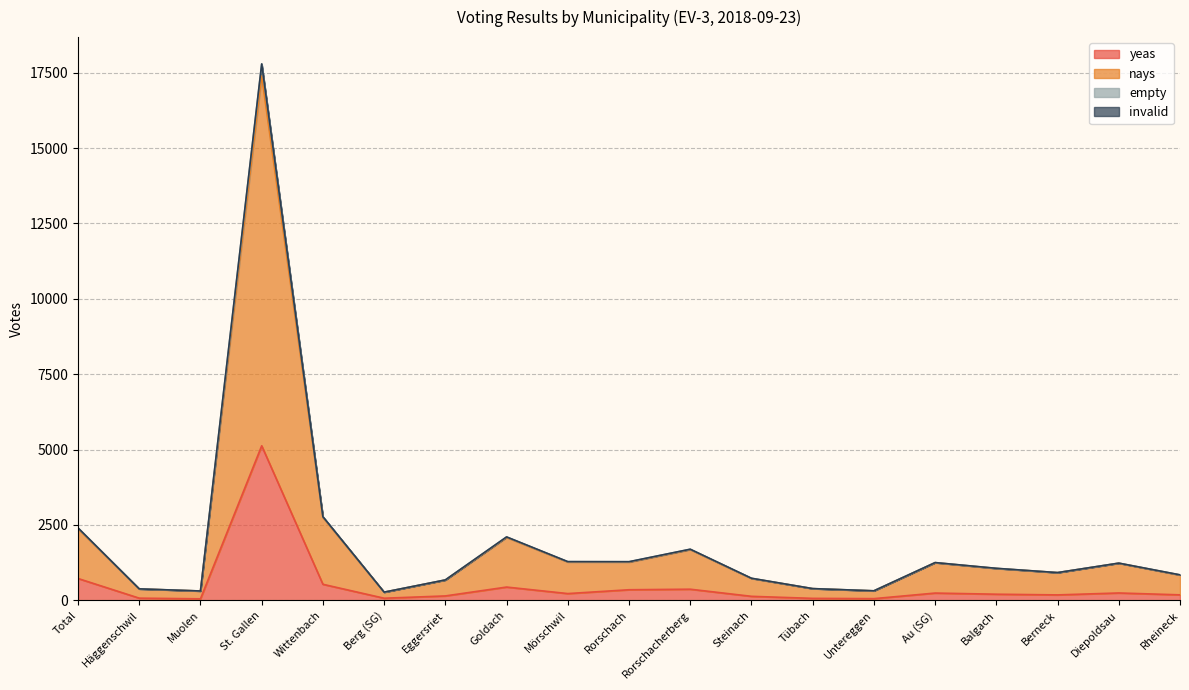

What is the difference between the empty values at Rorschacherberg and Wittenbach?

1077